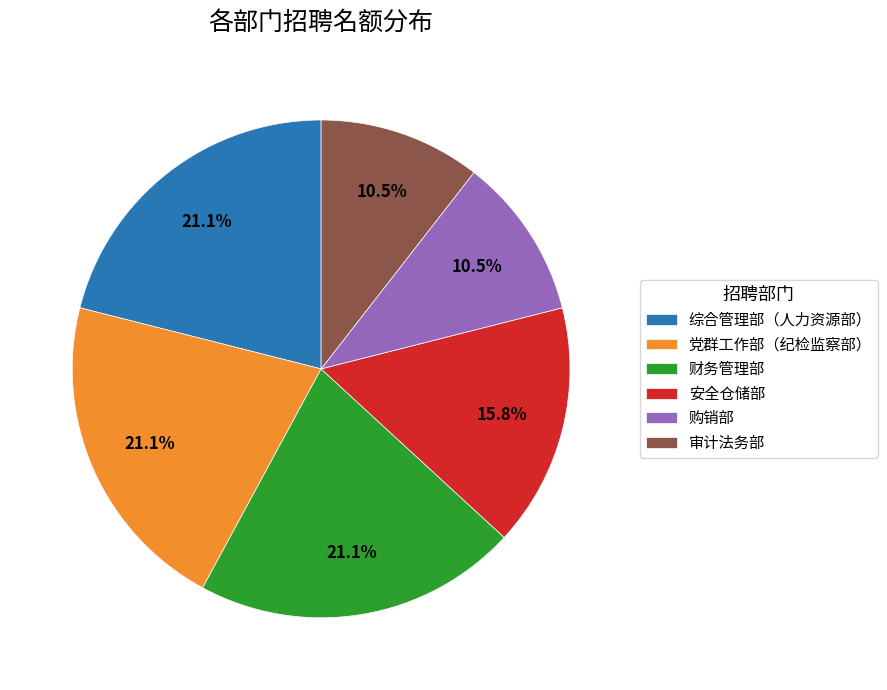

What percentage do 购销部 and 安全仓储部 together represent?

26.3%